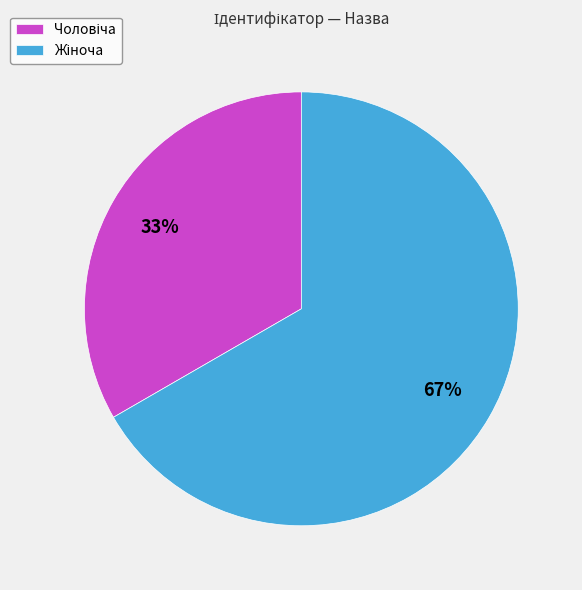

Does any single category account for the majority?

Yes